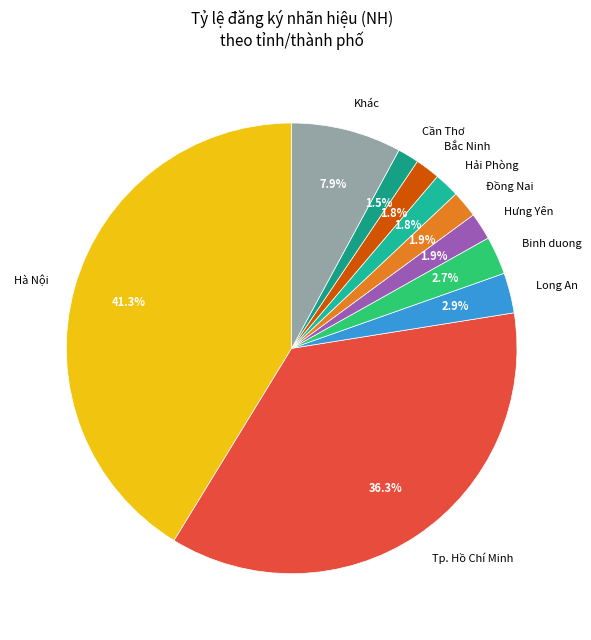

What percentage is NOT represented by Cần Thơ?

98.5%